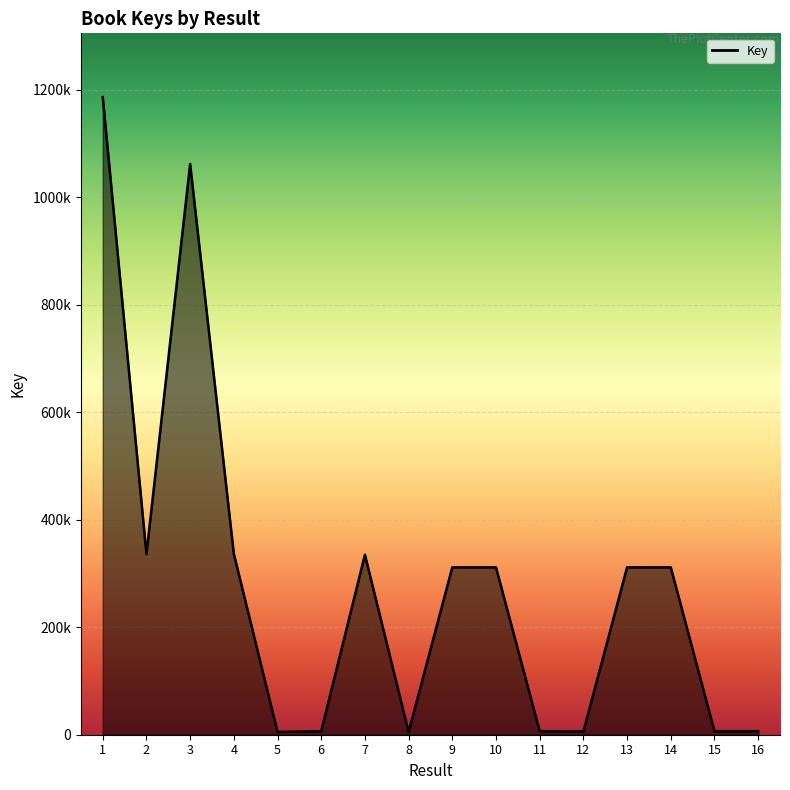

Which label corresponds to the smallest value in the chart?

8